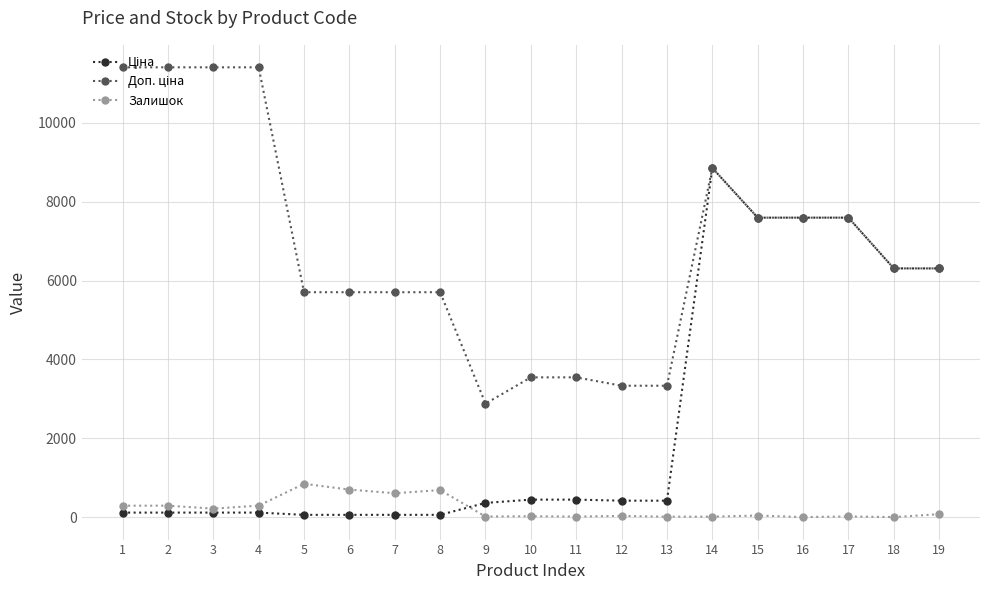

At which category is the sum across all series the highest?

14